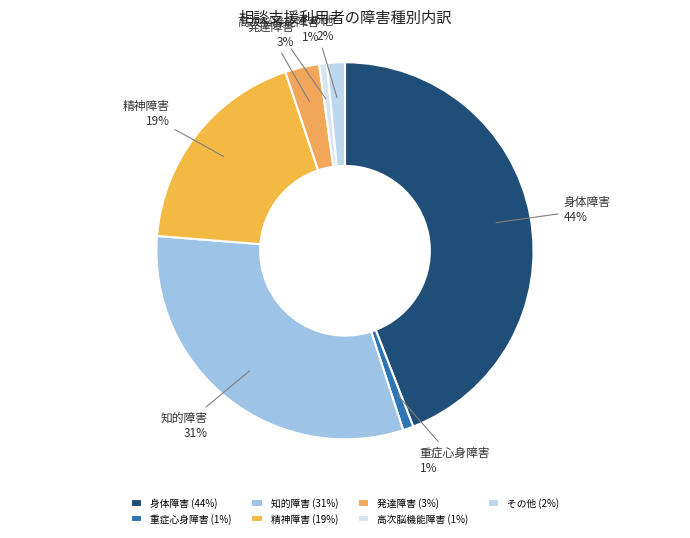

The 高次脳機能障害 slice represents 1% of the pie. True or false?

True